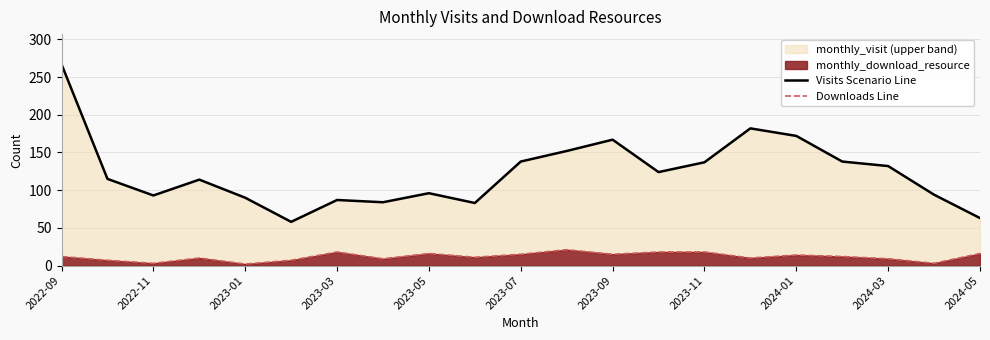

Is it true that Downloads Line equals 16 at 2023-05?

True